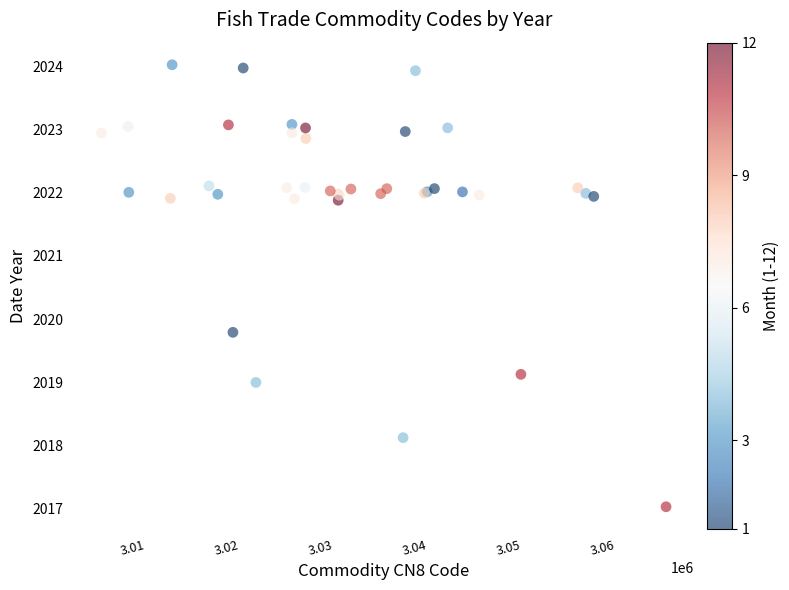

What Y value in the scatter plot is closest to 2020?

2019.8